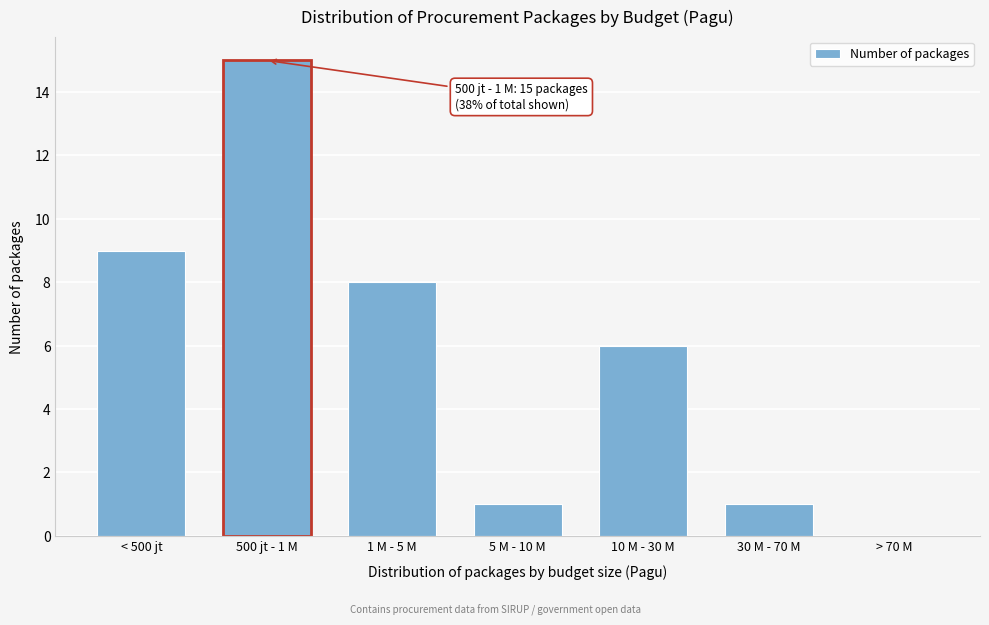

Reading right to left, list all the values displayed in this chart.

> 70 M=0	30 M - 70 M=1	10 M - 30 M=6	5 M - 10 M=1	1 M - 5 M=8	500 jt - 1 M=15	< 500 jt=9